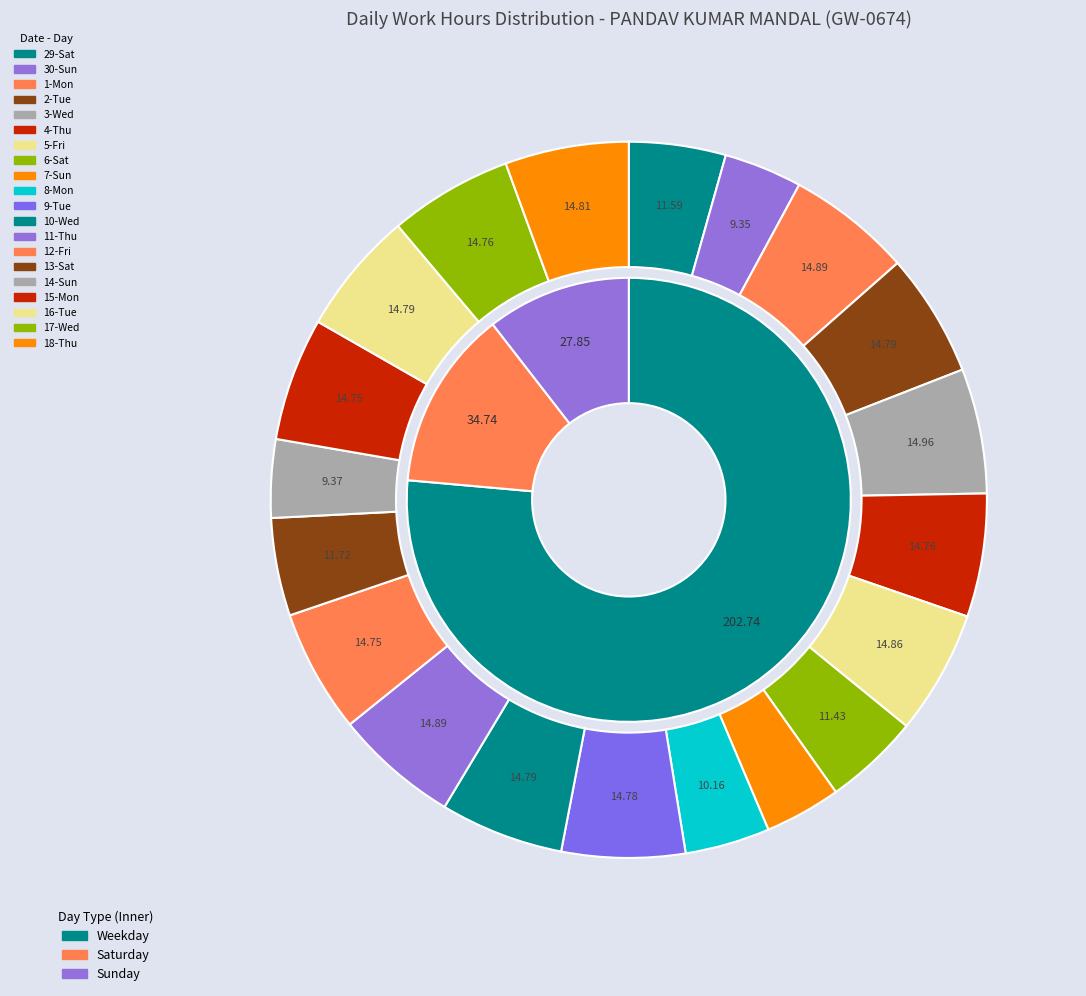

Rank the categories by value from lowest to highest.

7-Sun, 30-Sun, 14-Sun, 8-Mon, 6-Sat, 29-Sat, 13-Sat, 12-Fri, 15-Mon, 4-Thu, 17-Wed, 9-Tue, 2-Tue, 10-Wed, 16-Tue, 18-Thu, 5-Fri, 1-Mon, 11-Thu, 3-Wed